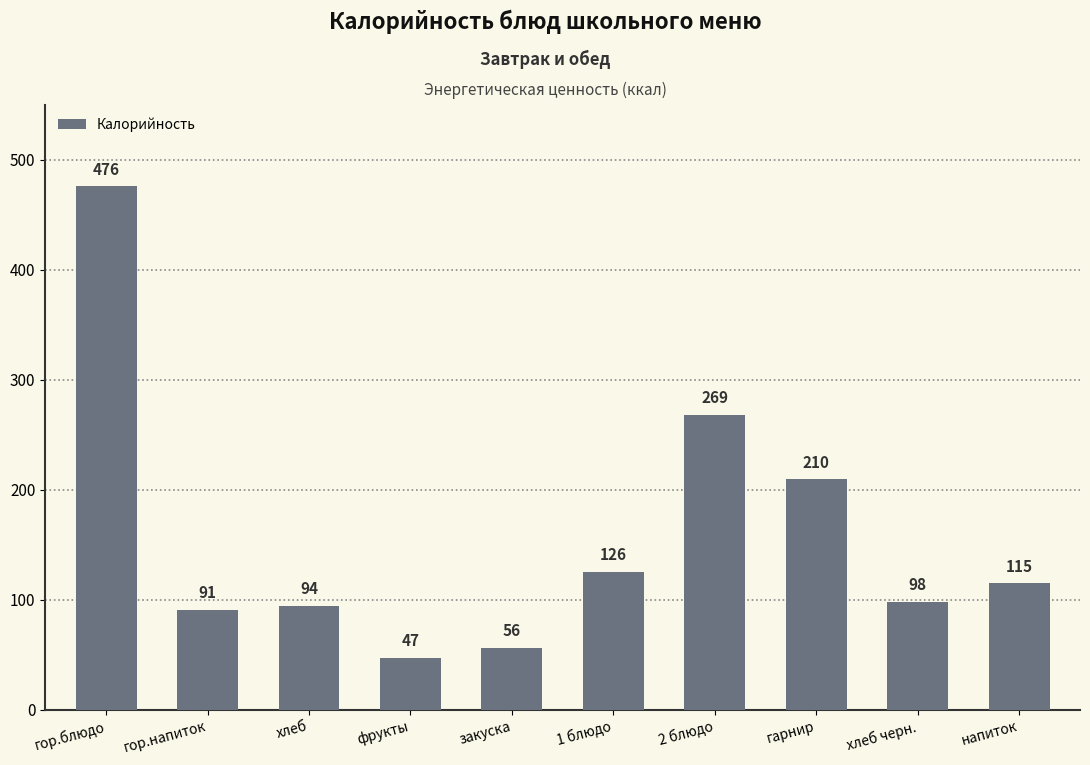

Where is the data nearest to the value 261?

2 блюдо